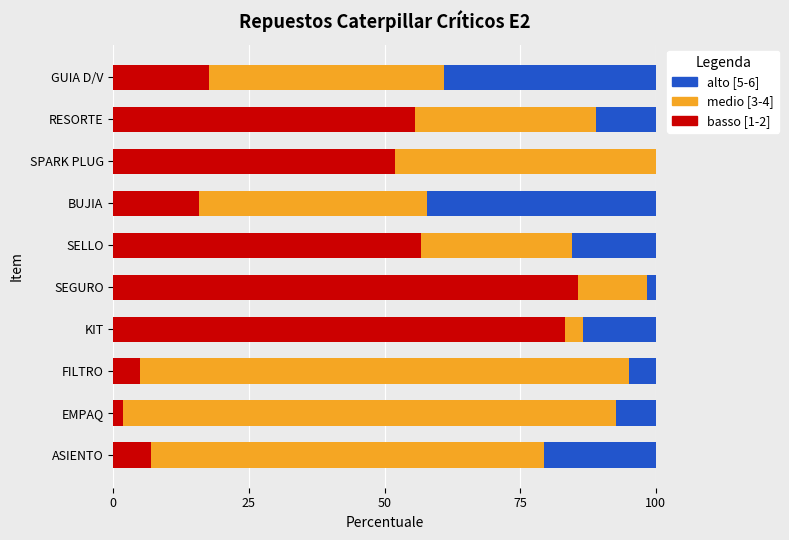

Is it true that basso [1-2] equals 83.3 at KIT?

True